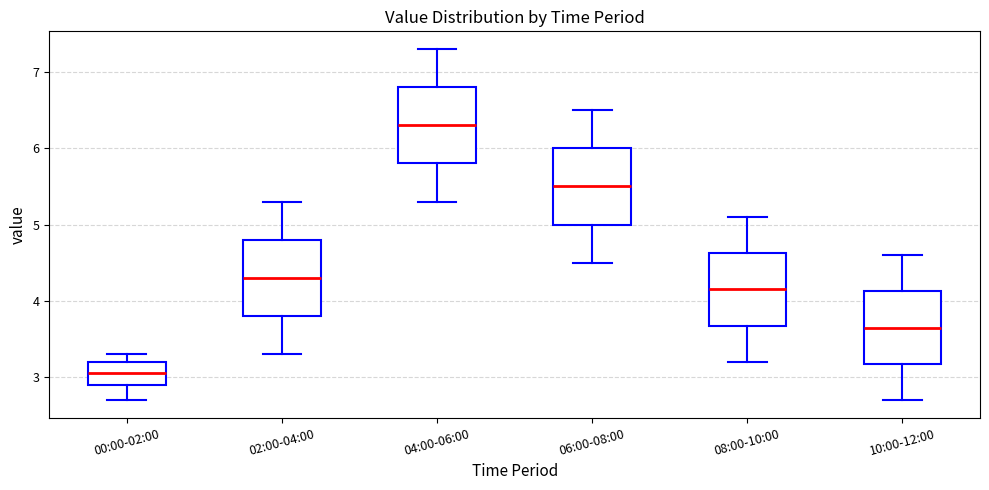

Reading left to right, read every box against the y-axis: the position of its median line, the range the box covers, and the ends of its whiskers. The values are not printed on the chart, so give them approximately, as read against the axis.

00:00-02:00: median 3.1, box 2.9 to 3.2, whiskers 2.7 to 3.3
02:00-04:00: median 4.3, box 3.8 to 4.8, whiskers 3.3 to 5.3
04:00-06:00: median 6.3, box 5.8 to 6.8, whiskers 5.3 to 7.3
06:00-08:00: median 5.5, box 5.0 to 6.0, whiskers 4.5 to 6.5
08:00-10:00: median 4.2, box 3.7 to 4.6, whiskers 3.2 to 5.1
10:00-12:00: median 3.7, box 3.2 to 4.1, whiskers 2.7 to 4.6